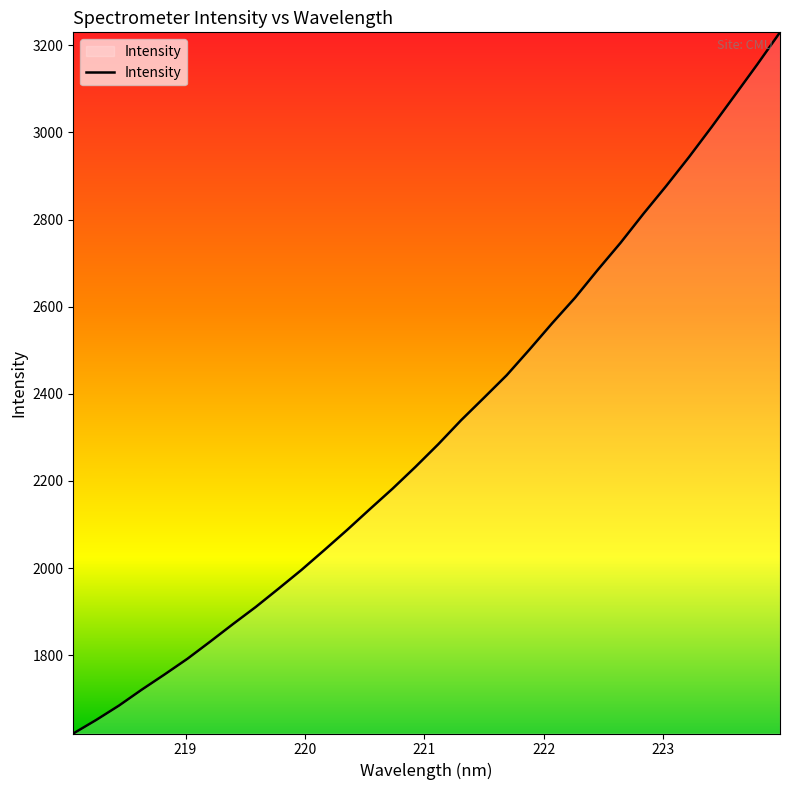

What is the difference between the maximum and minimum values?

1608.9